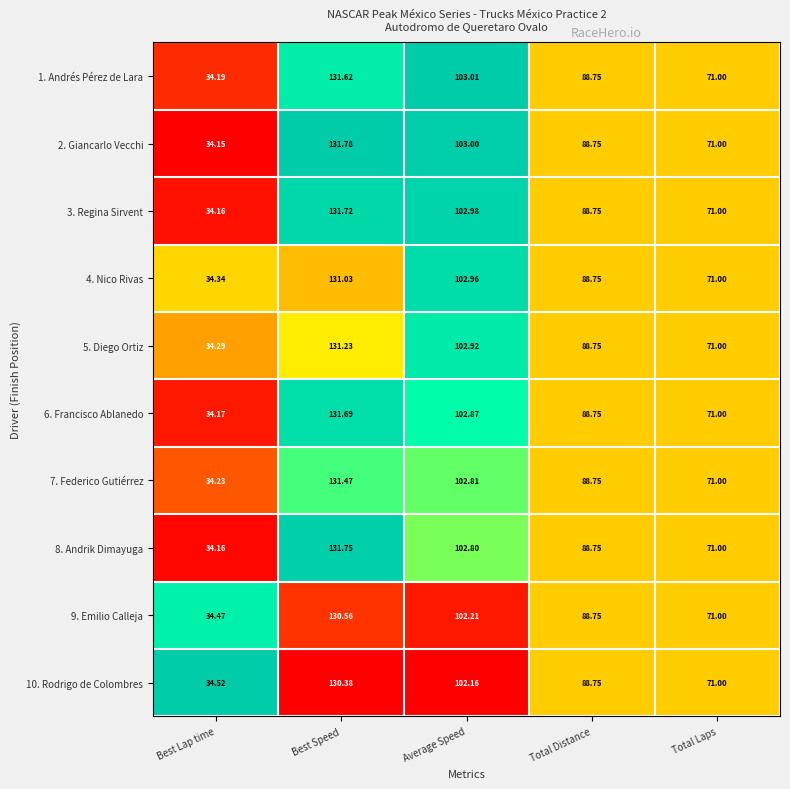

Is the value of 3. Regina Sirvent at Total Distance greater than the value of 1. Andrés Pérez de Lara at Best Speed?

No